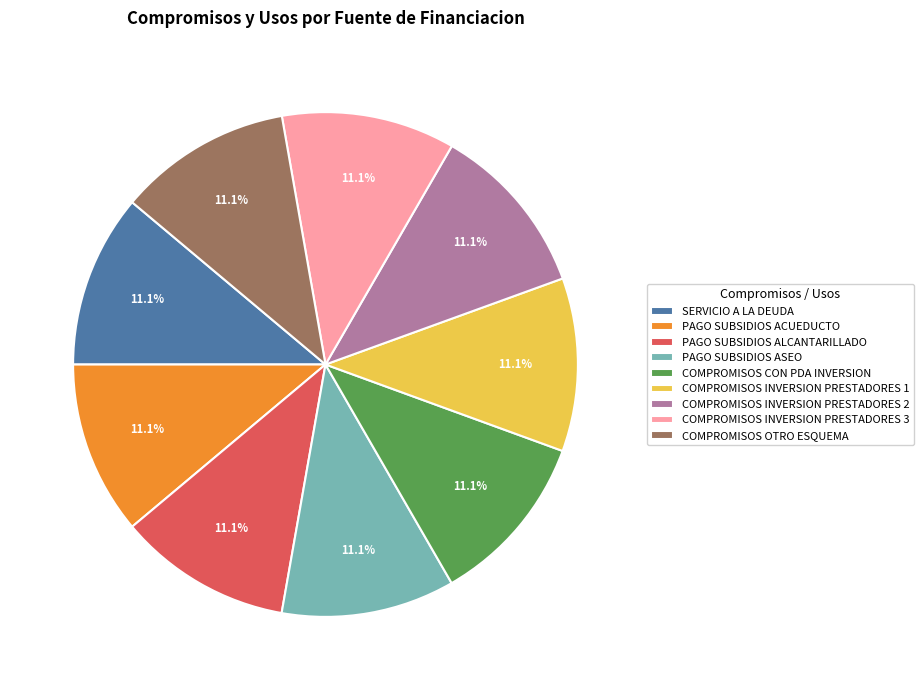

Does any single category account for the majority?

No